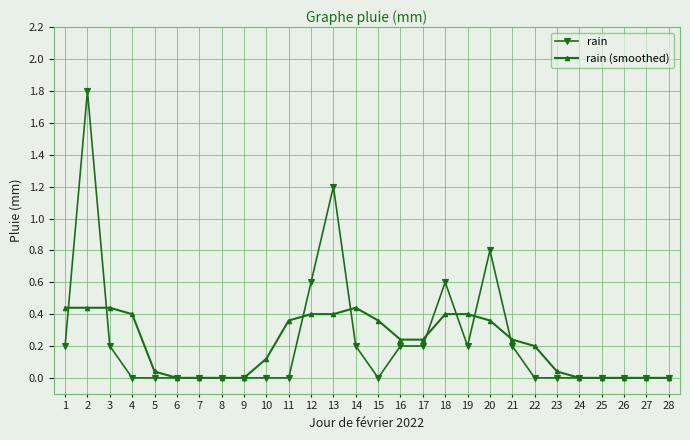

What is the maximum value shown in the chart?

1.8